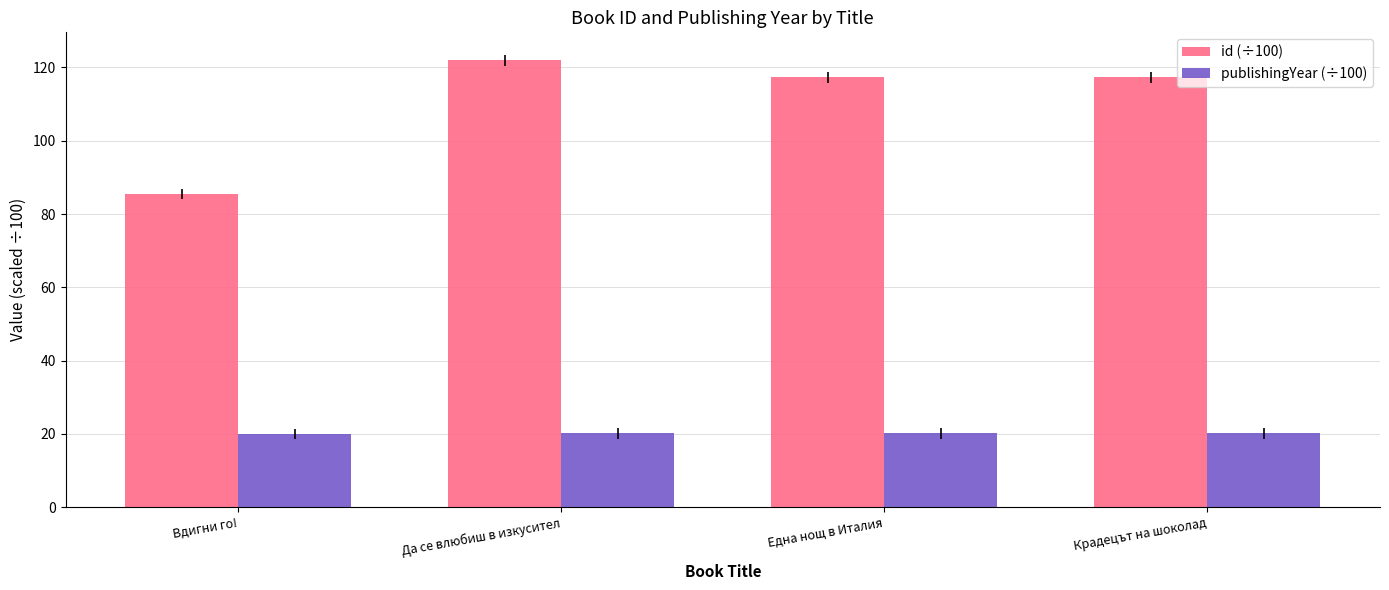

How many data points does each series have?

4